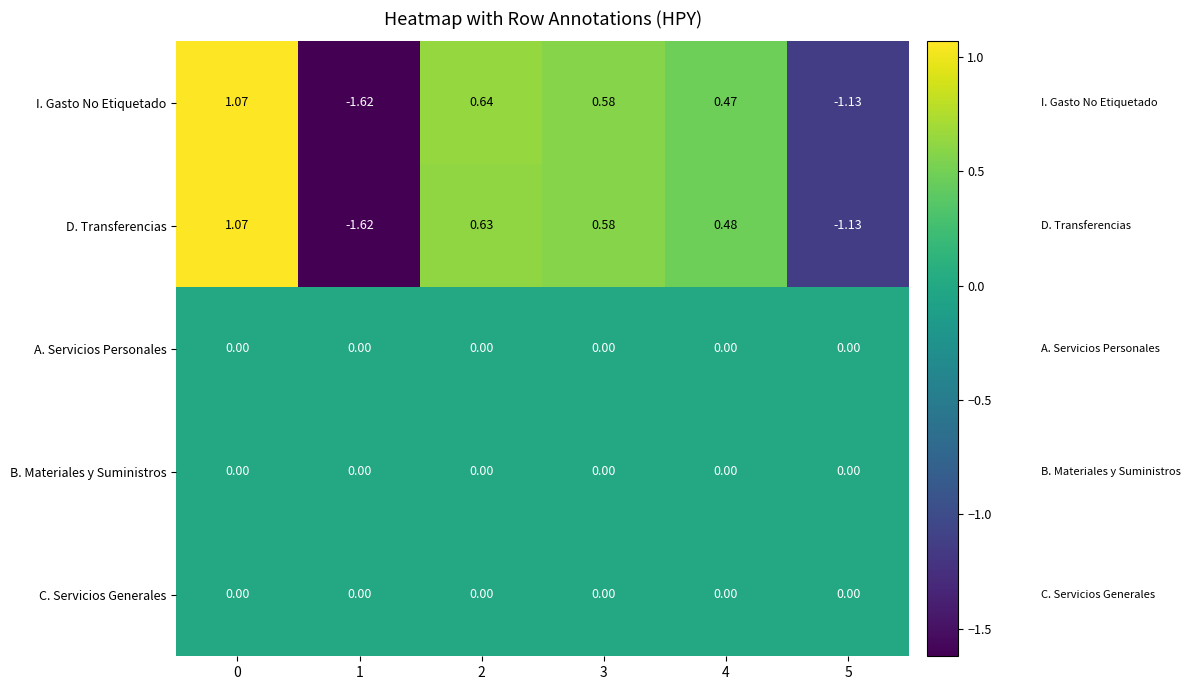

Which series changed the most between 1 and 4?

D. Transferencias